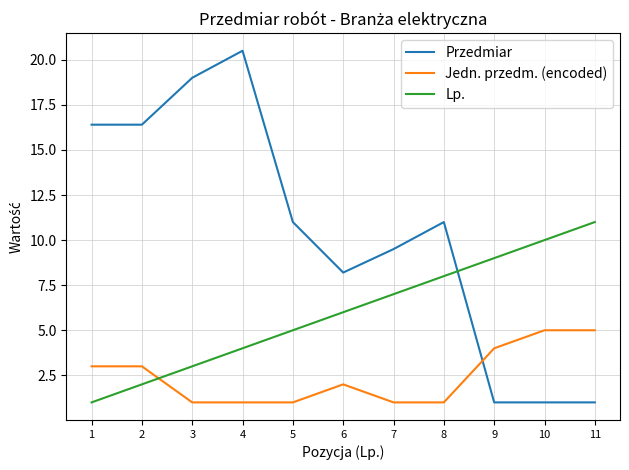

Which series has the largest total across all categories?

Przedmiar